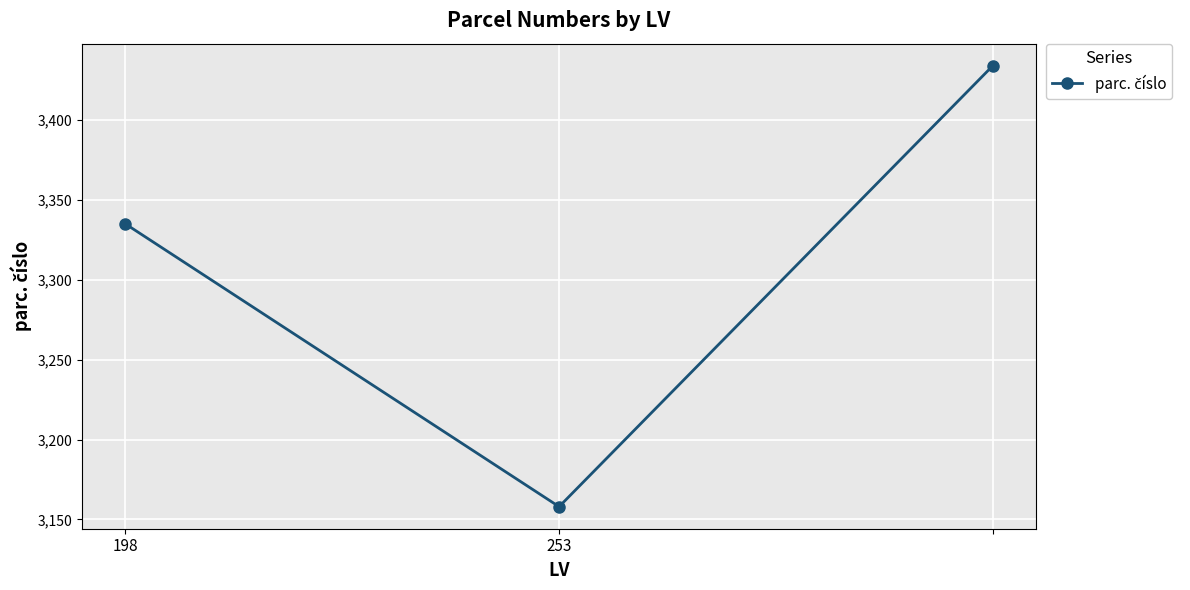

What is the maximum value shown in the chart?

3434